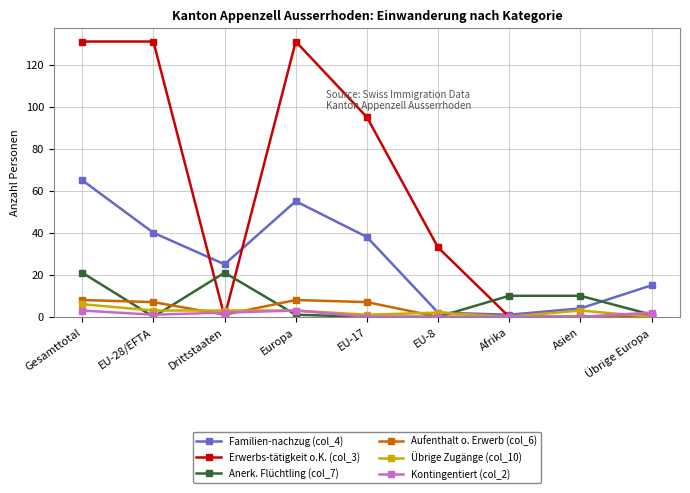

Does the chart have visible grid lines?

Yes